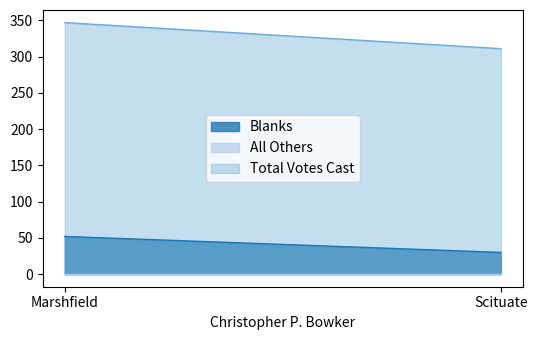

What is the sum of all Total Votes Cast values?

658